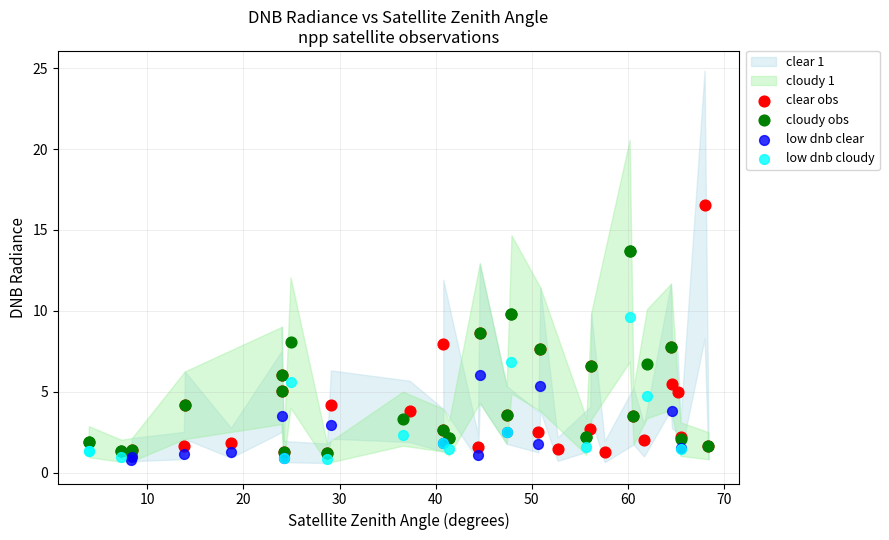

Which series has the widest spread of Y values?

clear obs